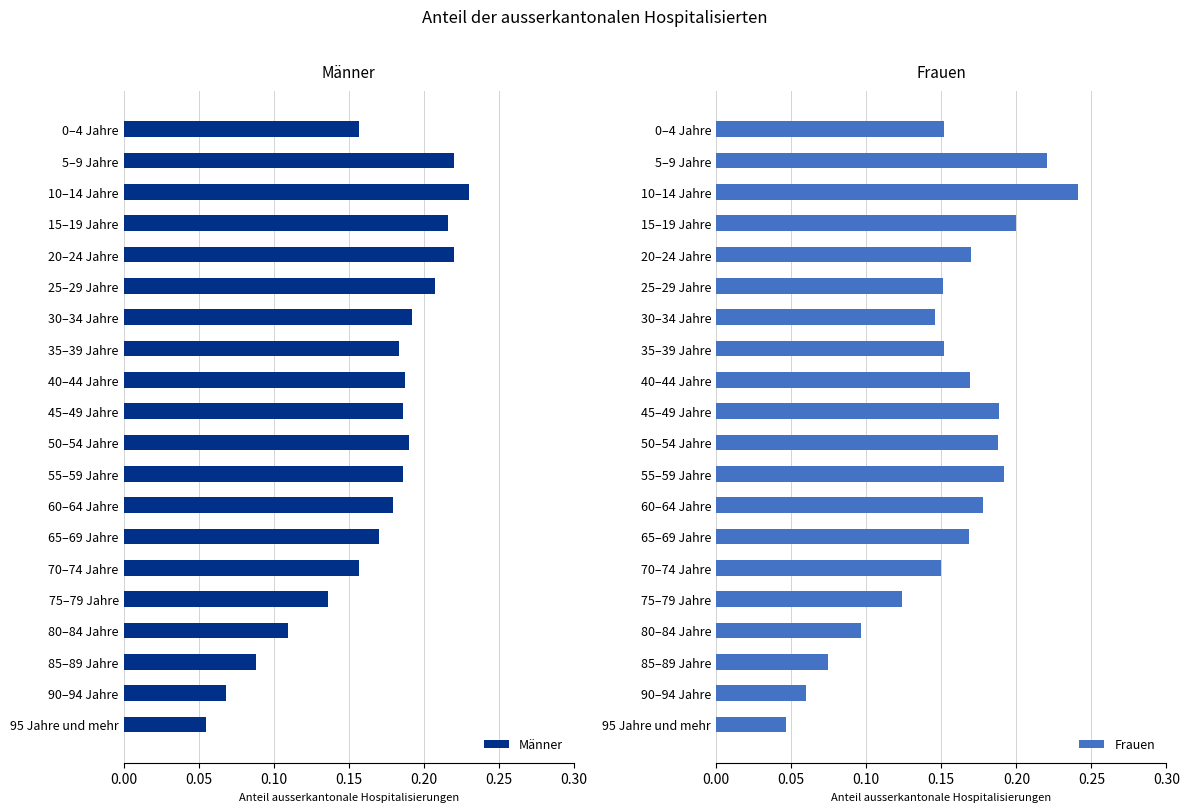

At which label does Männer reach its minimum?

95 Jahre und mehr